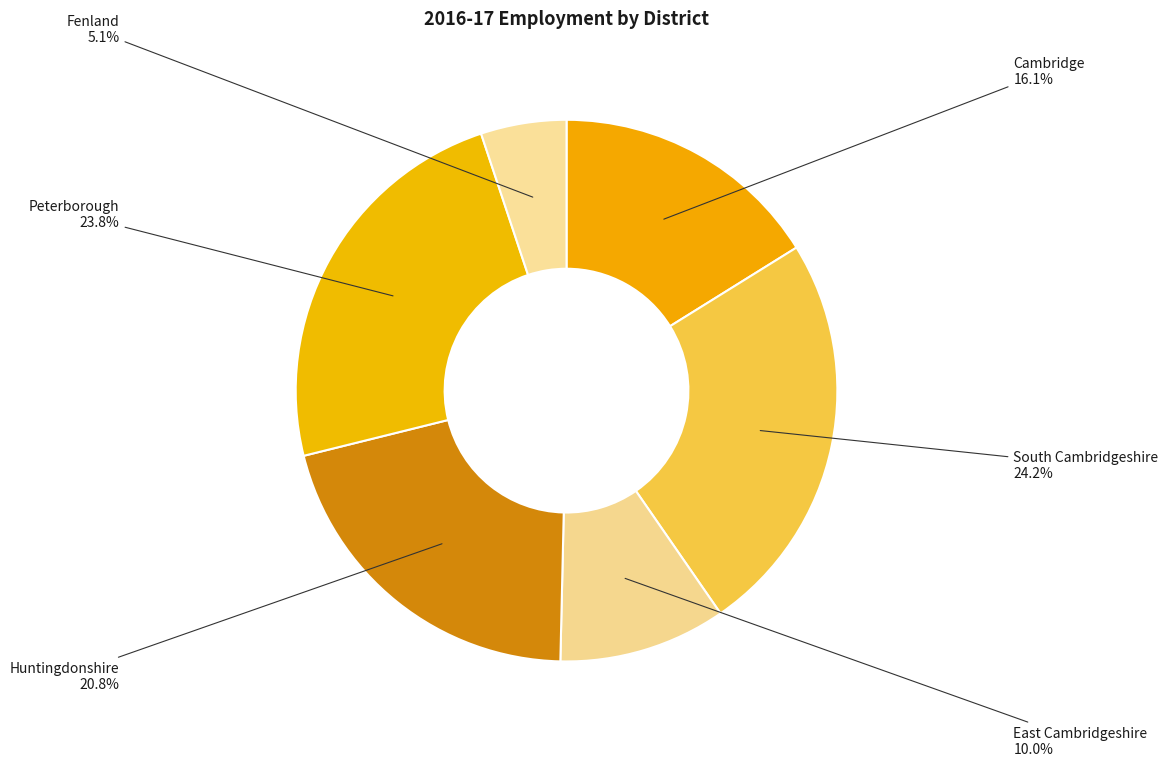

How many segments does this pie chart have?

6